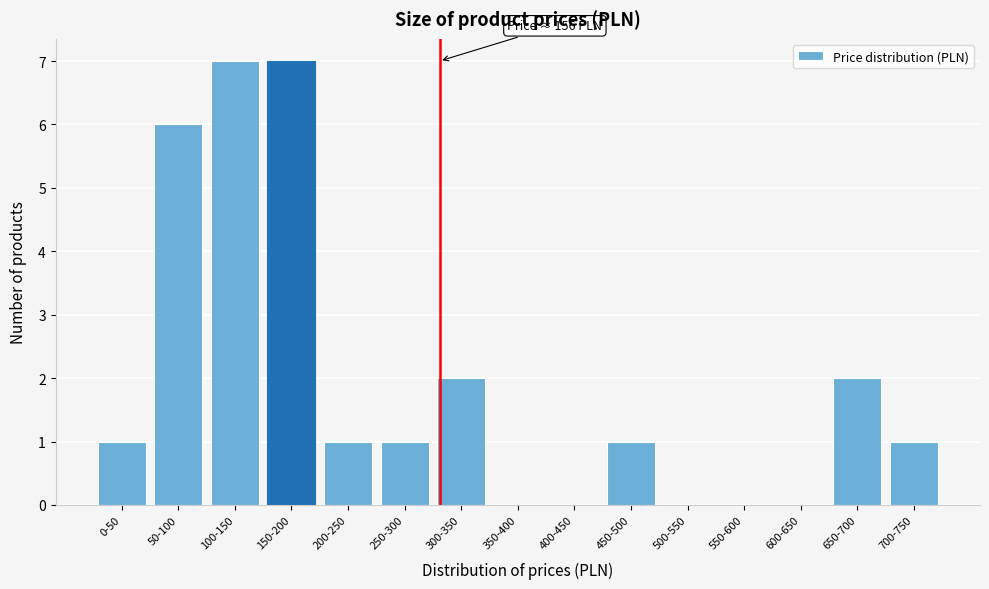

Reading left to right, extract all data points from this chart.

0-50=1	50-100=6	100-150=7	150-200=7	200-250=1	250-300=1	300-350=2	350-400=0	400-450=0	450-500=1	500-550=0	550-600=0	600-650=0	650-700=2	700-750=1